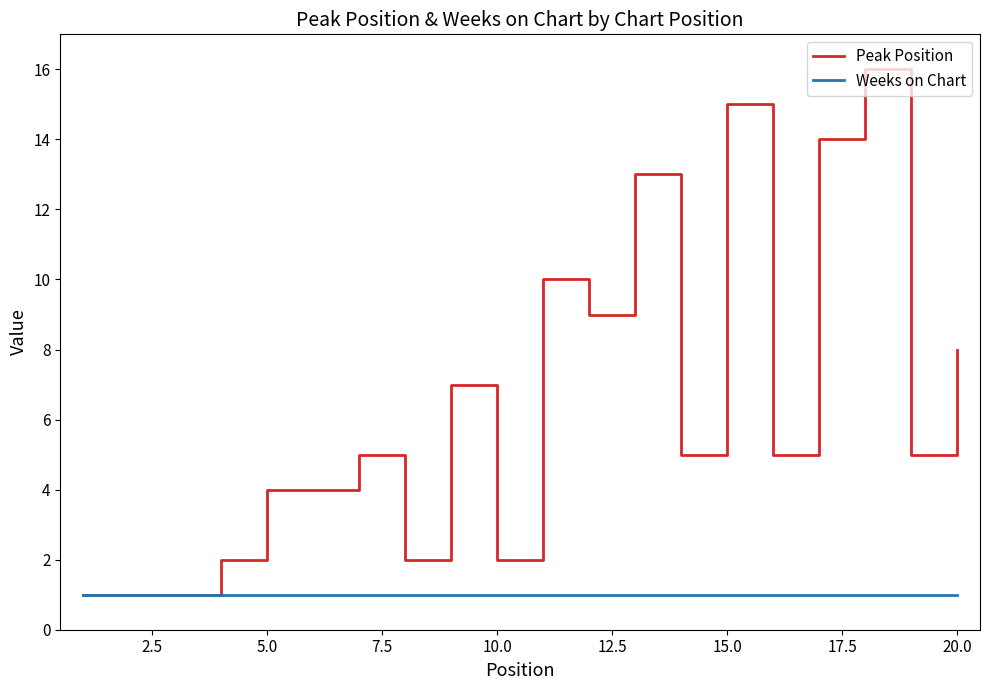

What is the maximum value shown in the chart?

16